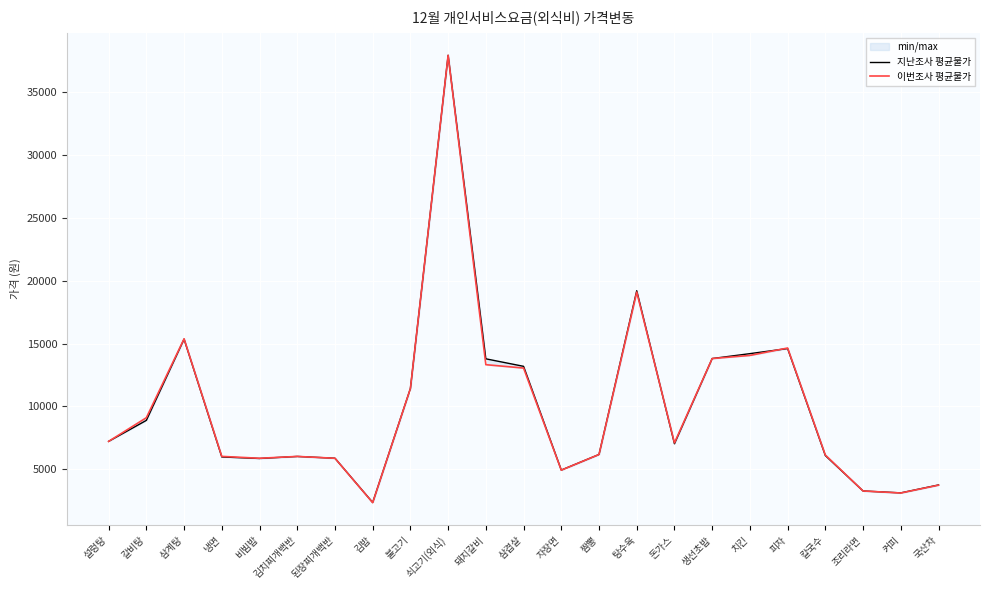

Which series changed the most between 갈비탕 and 된장찌개백반?

이번조사 평균물가